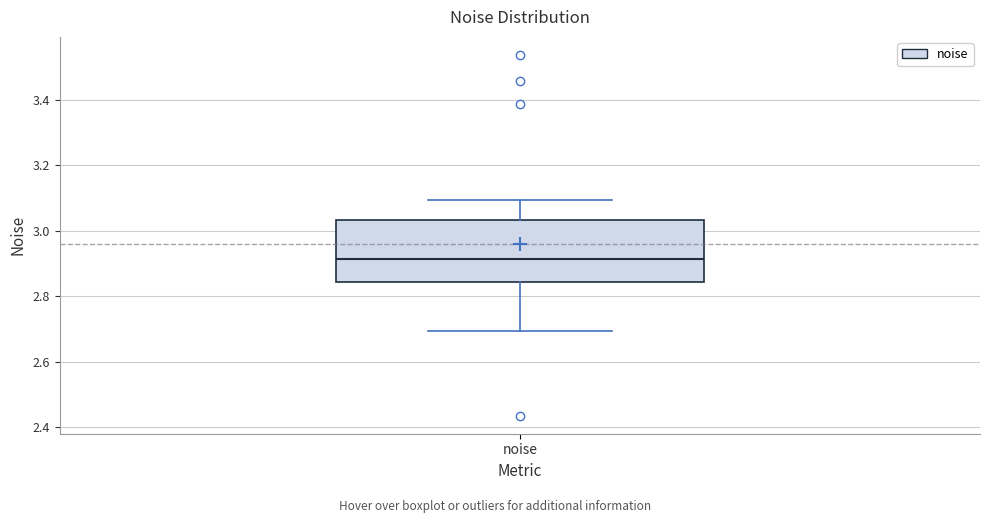

Read this box plot against the y-axis: the position of the median line, the range covered by the box, and the ends of both whiskers. The values are not printed on the chart, so give them approximately, as read against the axis.

median 2.92, box 2.84 to 3.04, whiskers 2.70 to 3.10